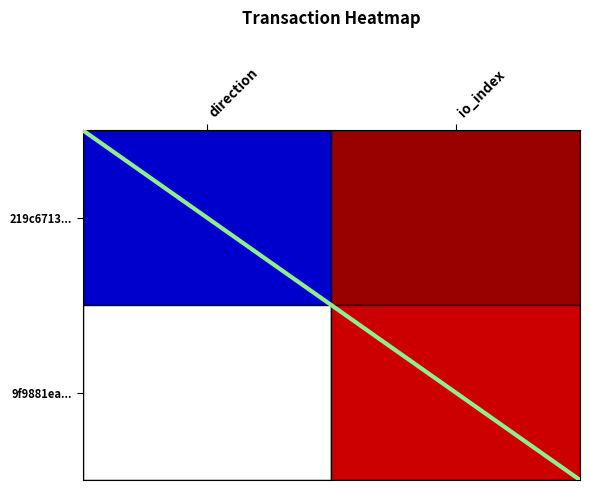

Count the number of categories in the chart.

2